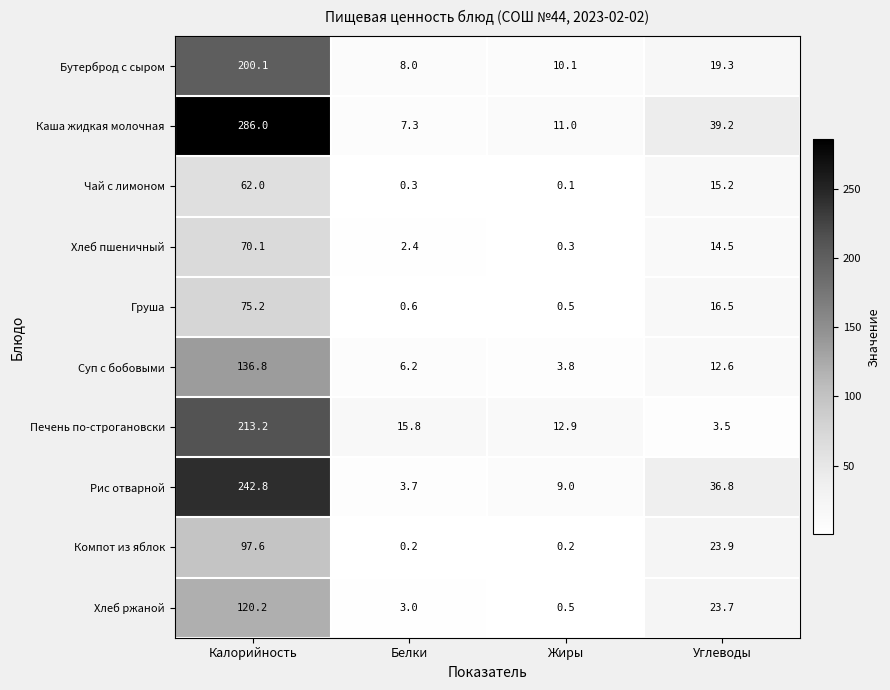

At which category is the sum across all series the highest?

Калорийность